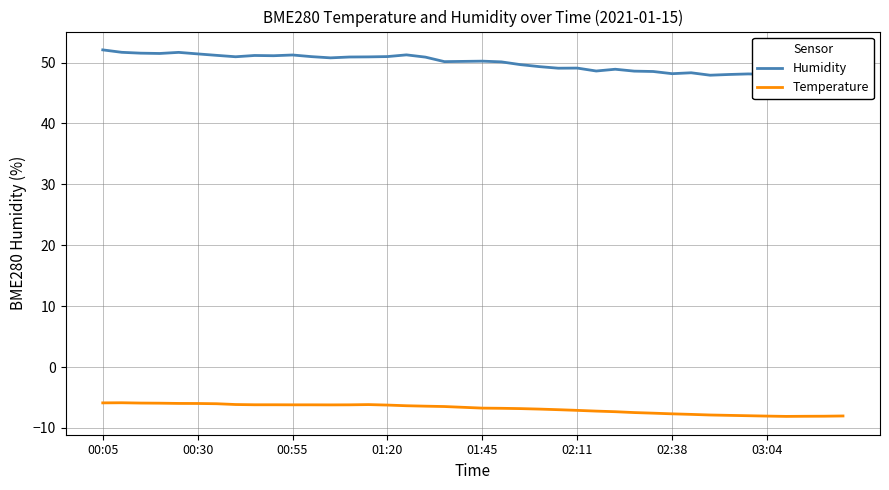

Between 00:05 and 26, which series saw the biggest shift?

Humidity